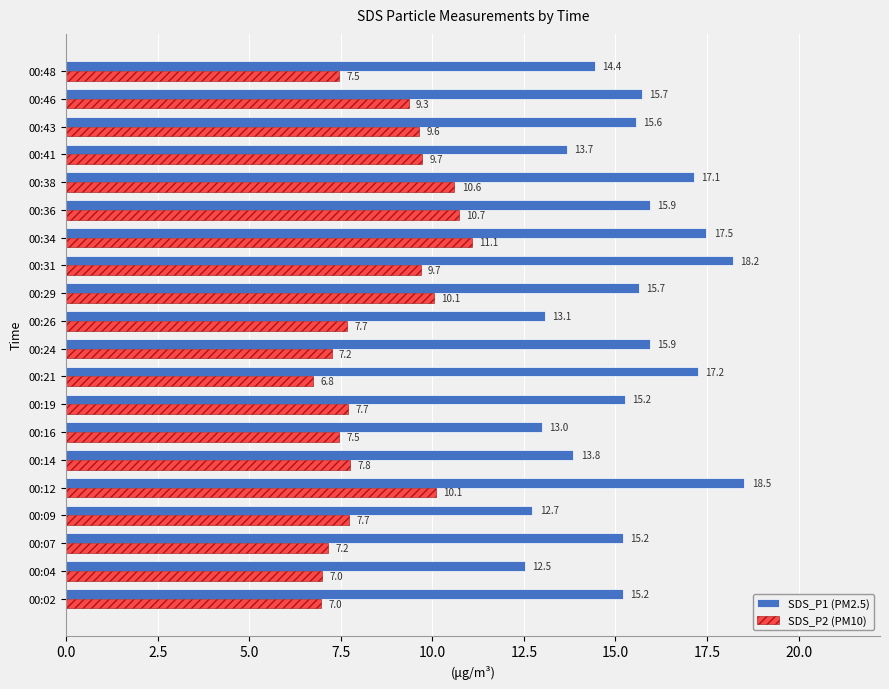

Which series has the widest spread of values?

SDS_P1 (PM2.5)